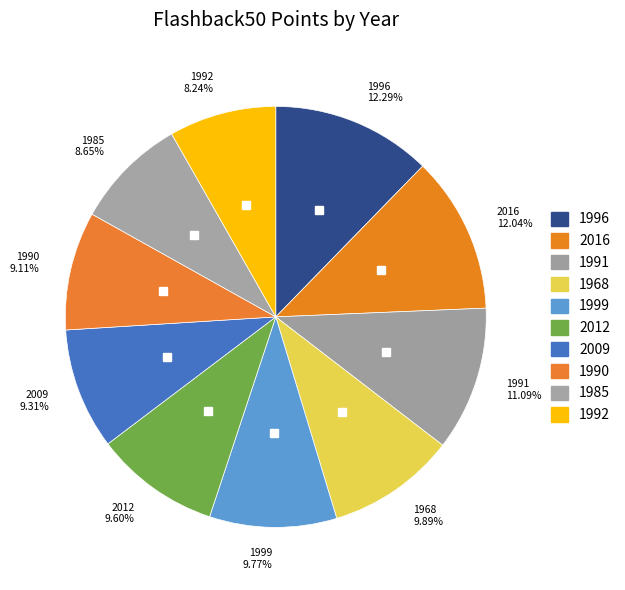

Is it true that 1968 is 10% of the pie?

True